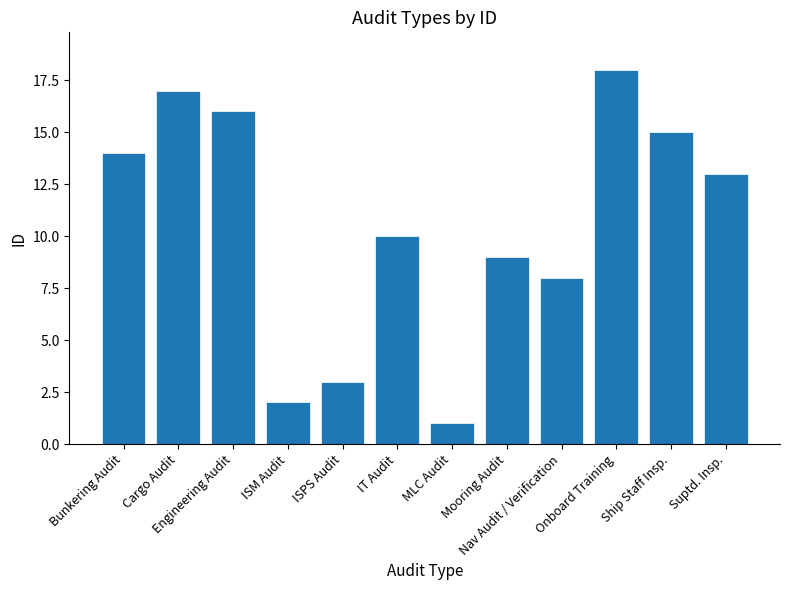

Which label corresponds to the largest value in the chart?

Onboard Training